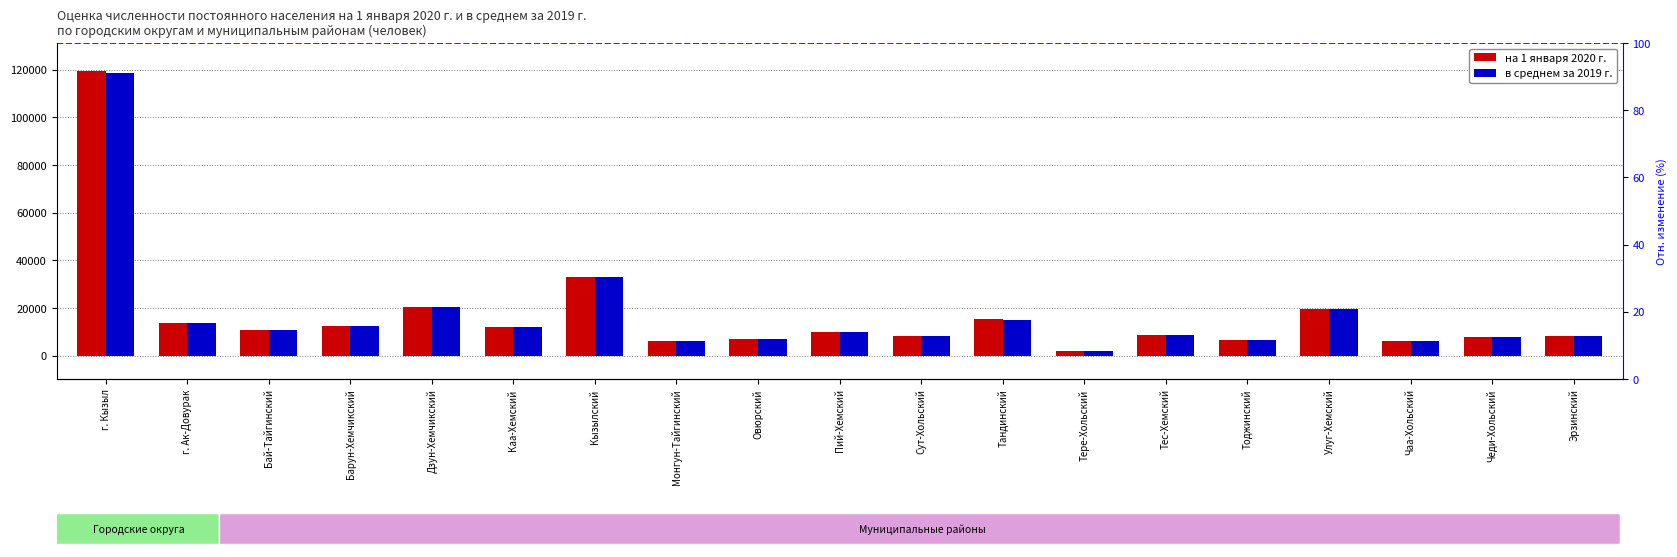

Which series has the largest range (max minus min)?

на 1 января 2020 г.